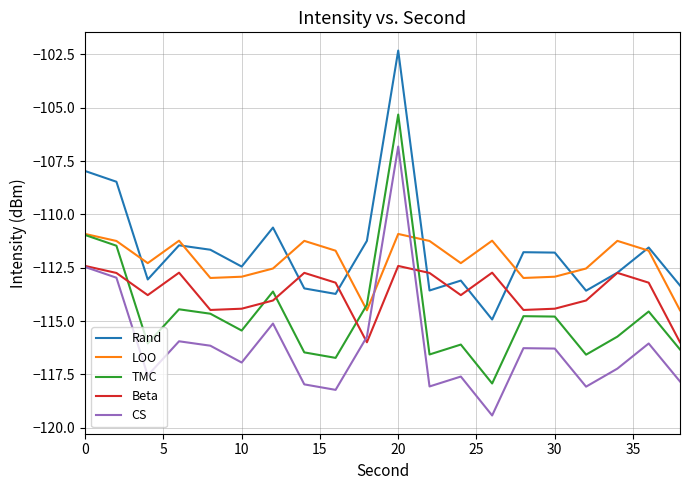

What is the smallest value displayed?

-119.4